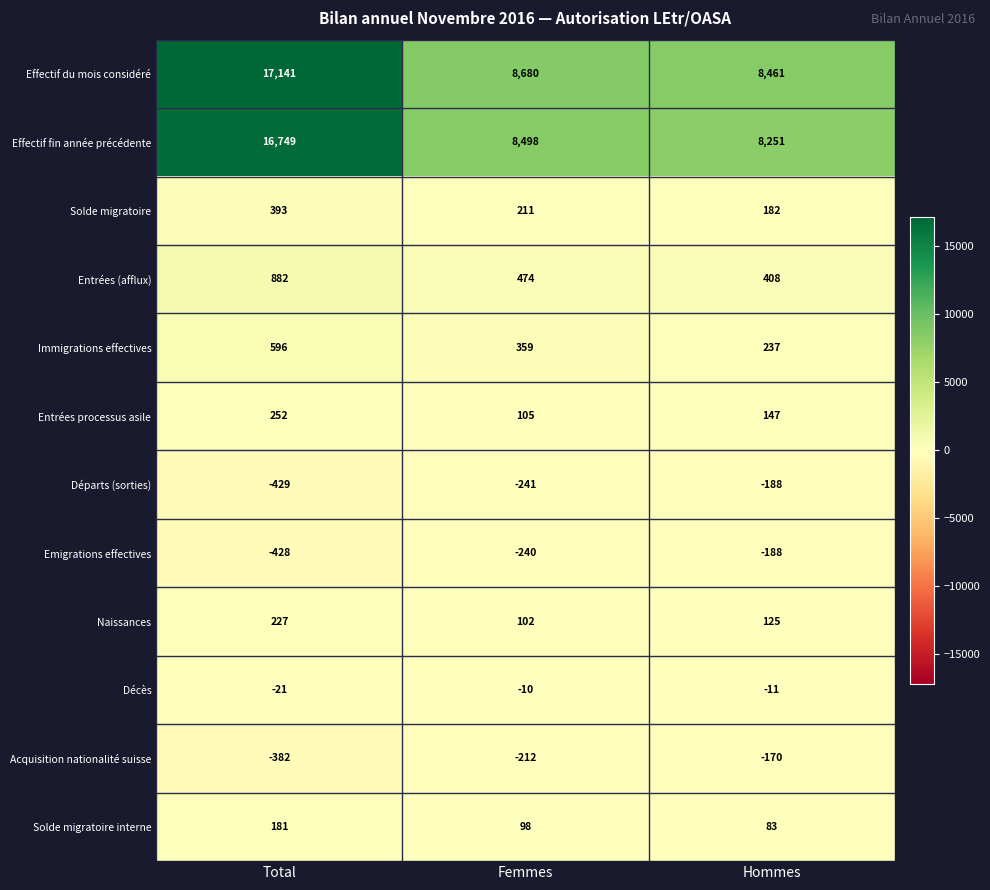

What is the lowest value of the Effectif fin année précédente series?

8251